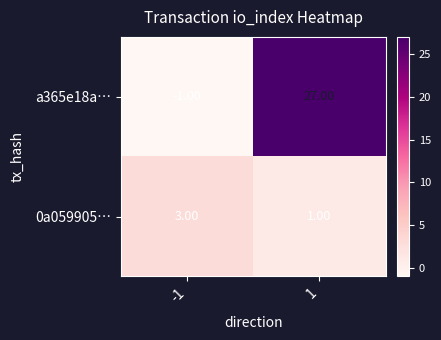

Which series changed the most between -1 and 1?

a365e18a…